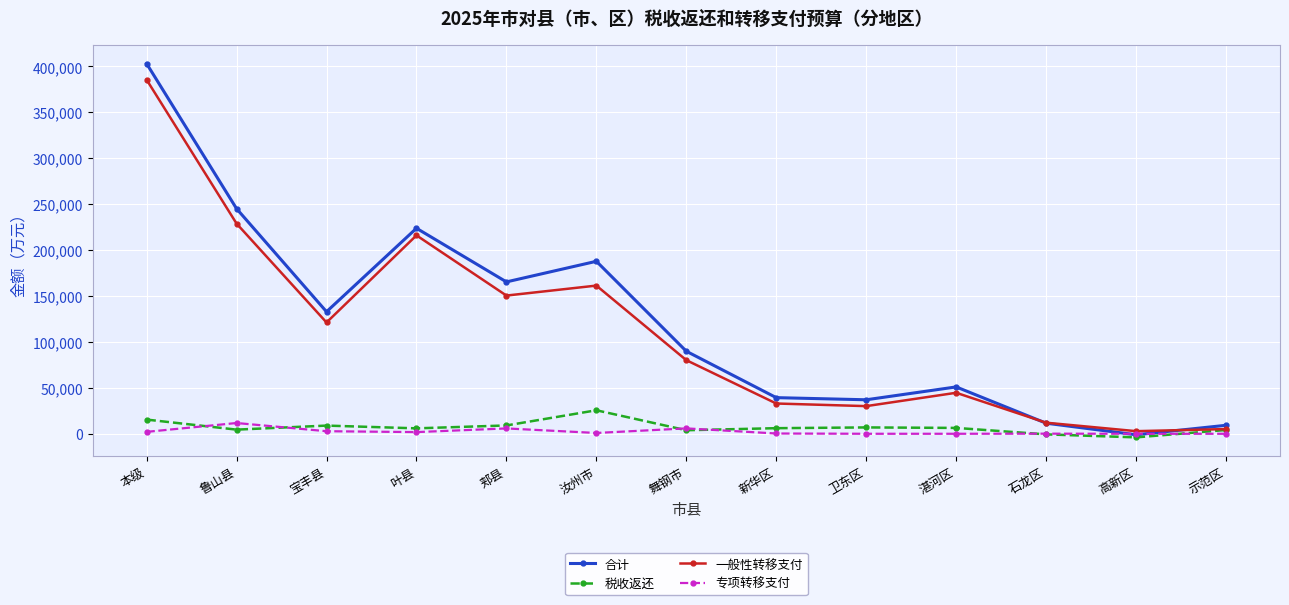

At which category is the sum across all series the highest?

本级